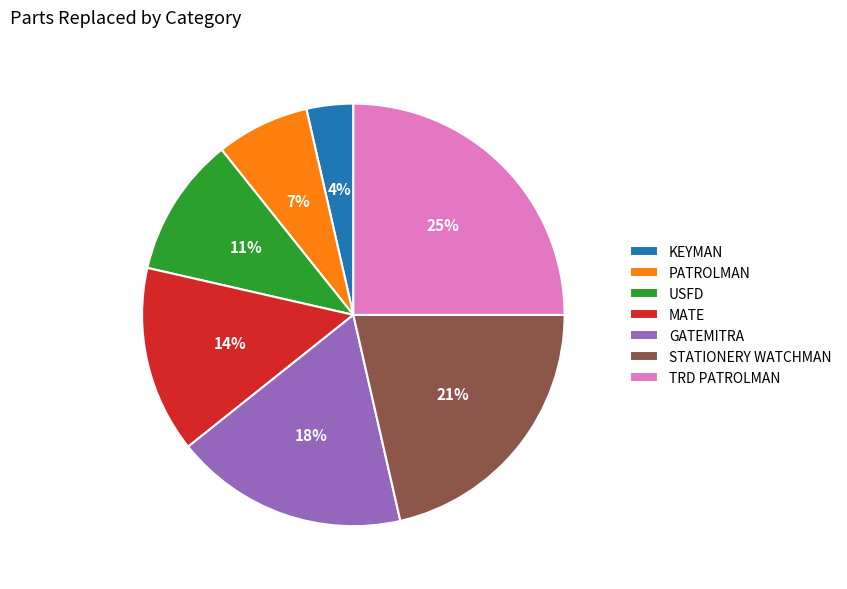

To the nearest percent, what is the difference between the largest and smallest slice percentages?

21%